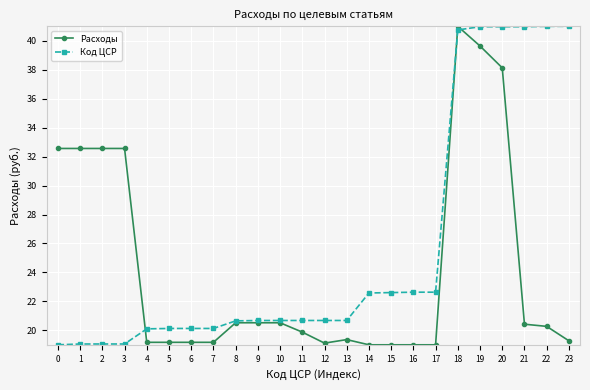

What is the maximum value shown in the chart?

41.0